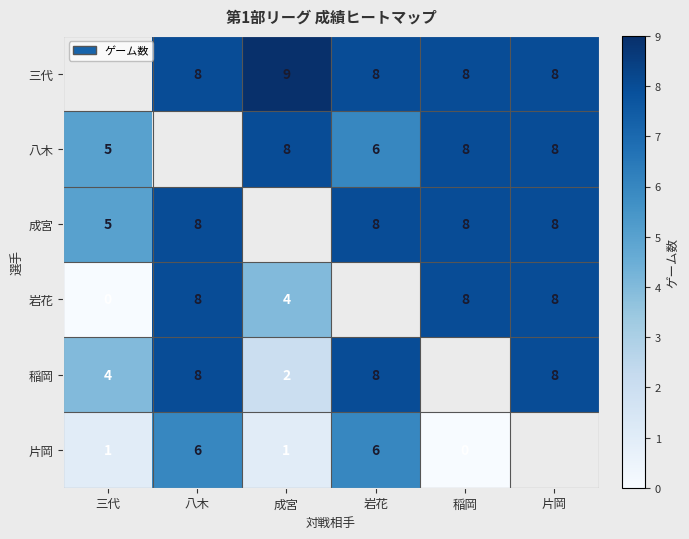

The 稲岡 series shows 8 at 八木. True or false?

True